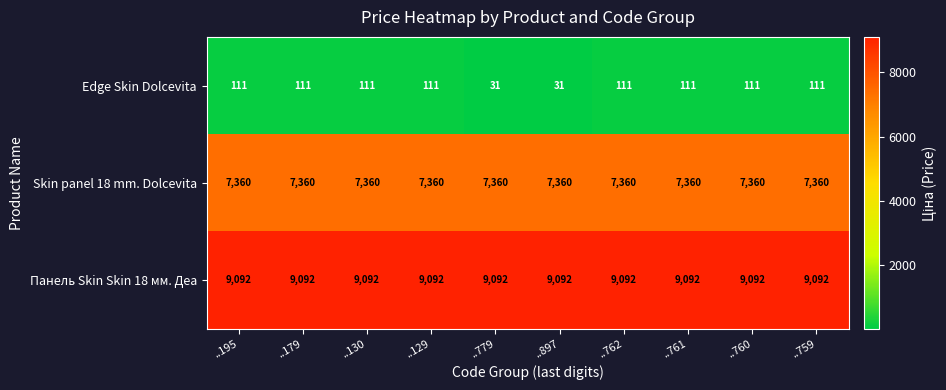

What is the minimum value for Skin panel 18 mm. Dolcevita?

7360